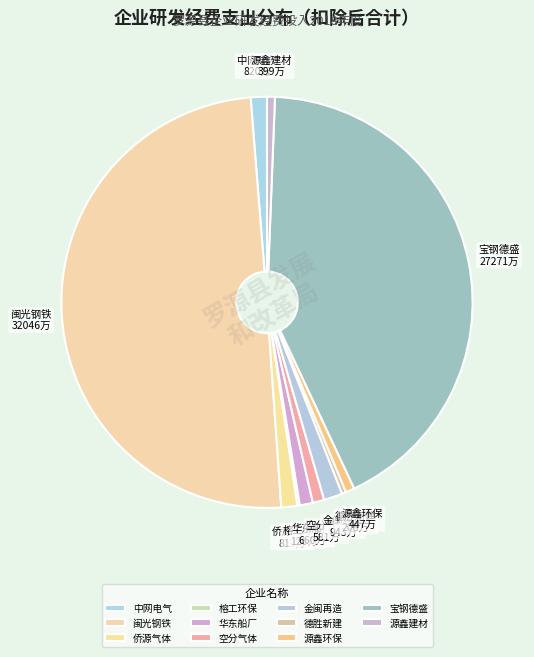

Does 空分气体 account for over 50% of the chart?

No